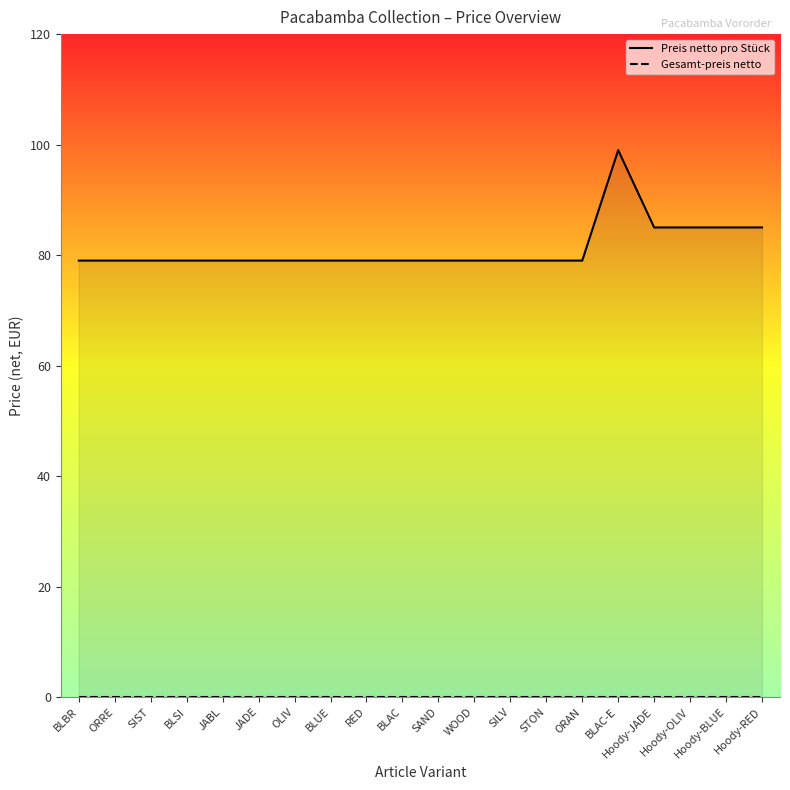

What is the label of the 5th point from the right?

BLAC-E